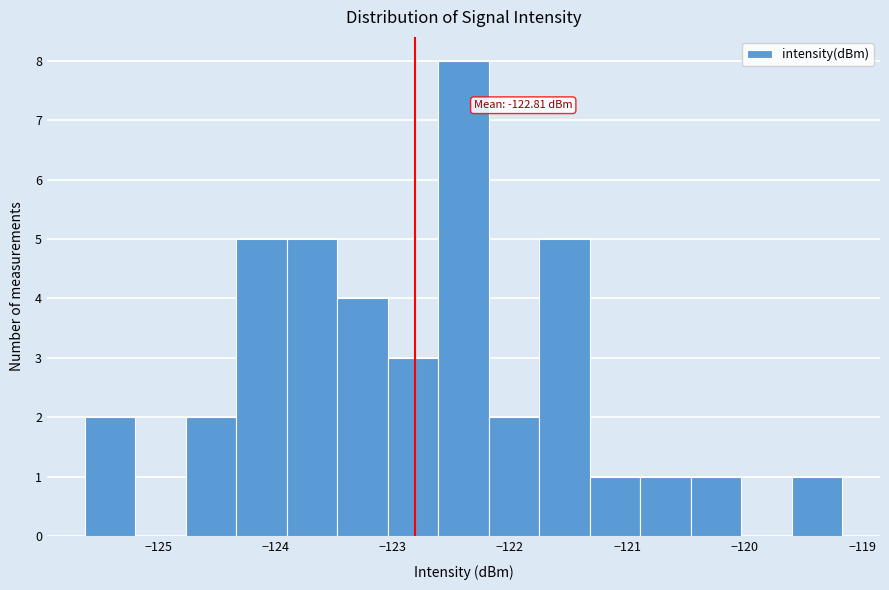

Over which range of the x-axis is the bar tallest?

-122.6 to -122.2